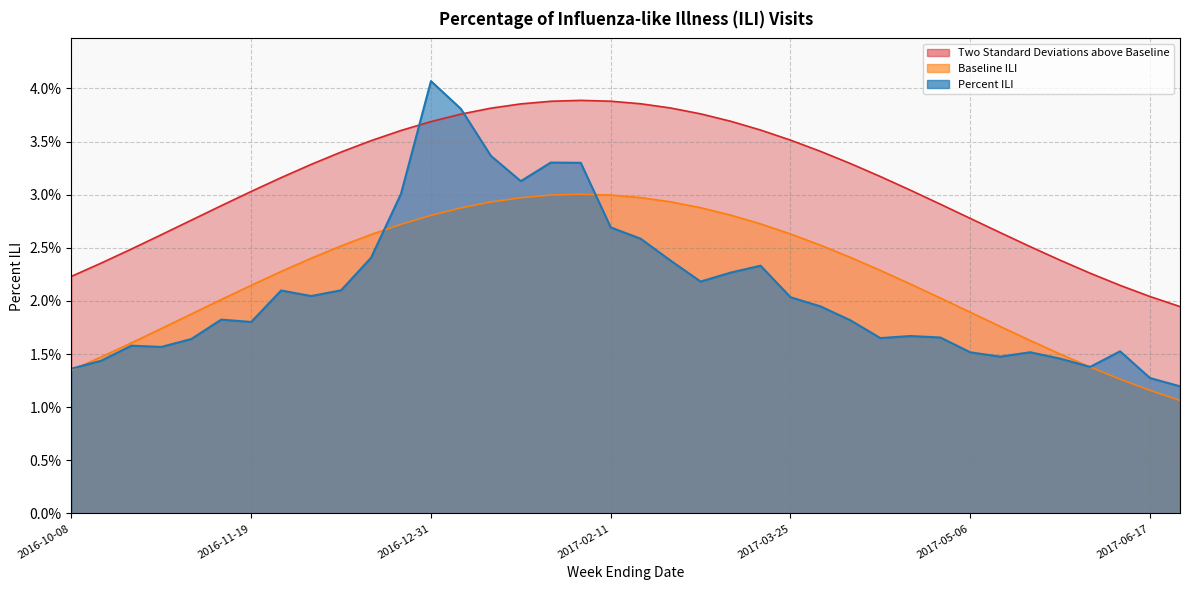

True or false: Baseline ILI has more than 0 points higher than both neighbors.

True